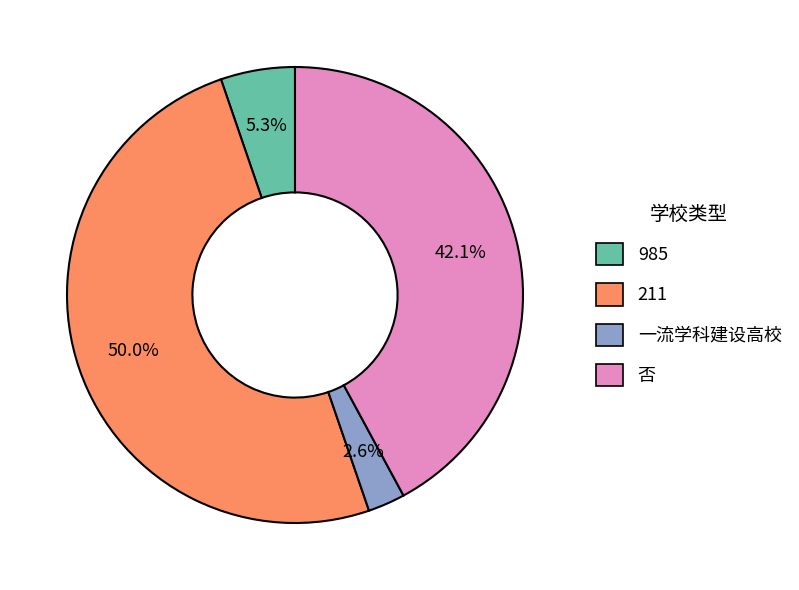

What percentage do 985 and 否 together represent?

47.4%